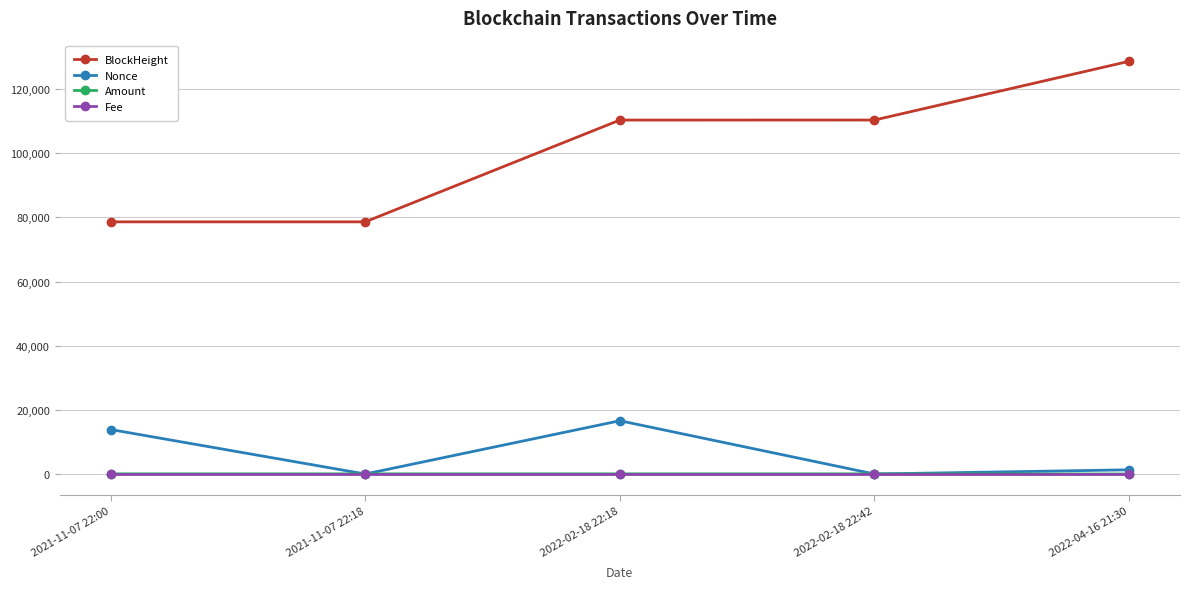

True or false: BlockHeight has more than 1 points higher than both neighbors.

False